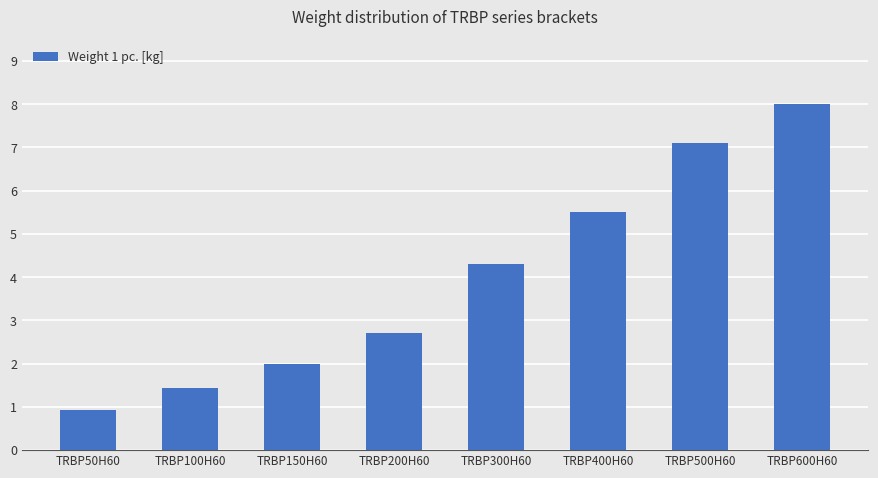

Which label corresponds to the largest value in the chart?

TRBP600H60